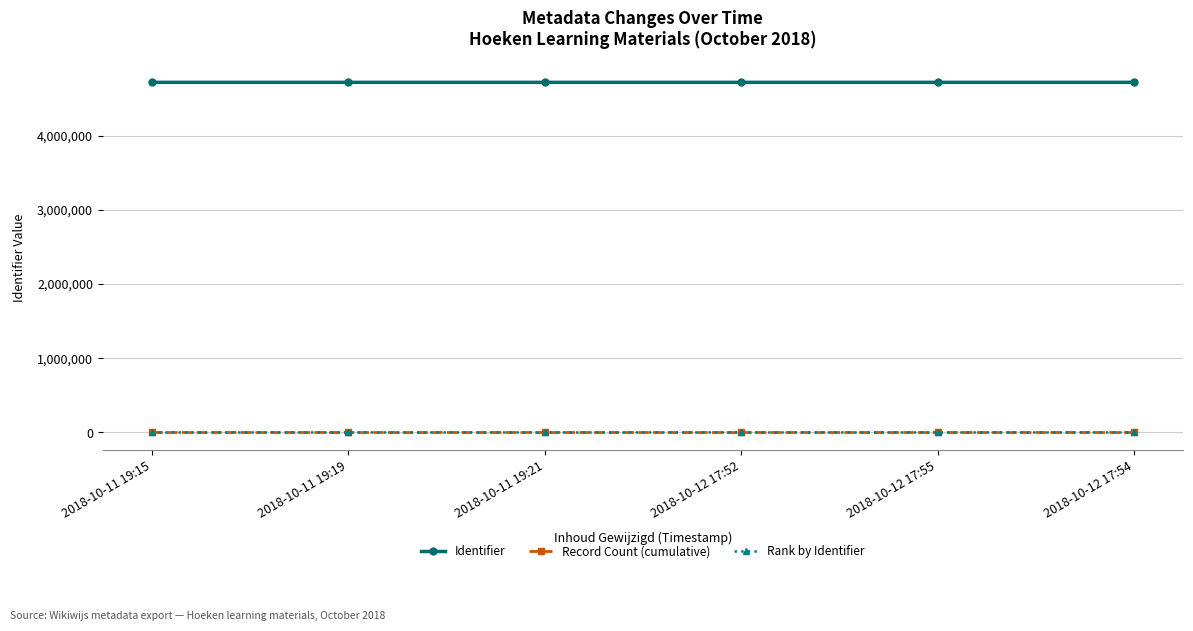

At how many categories does at least one series exceed 4341441?

6